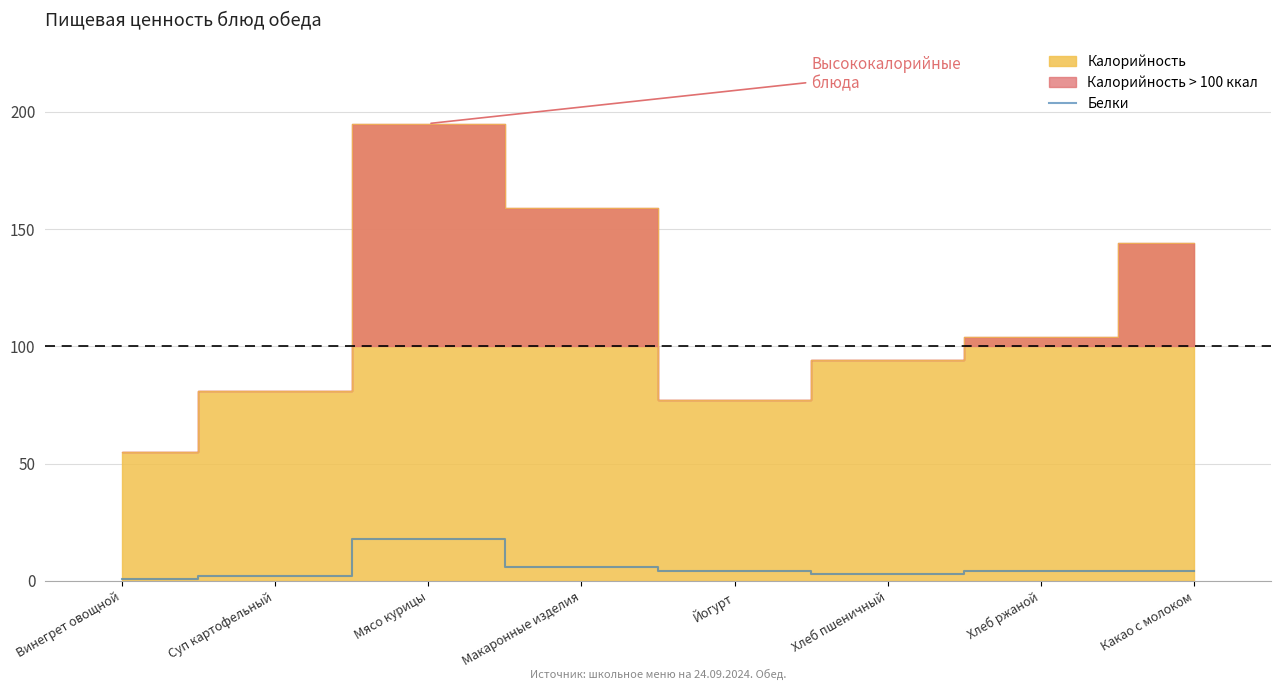

What is the change in value from Суп картофельный to Мясо курицы?

+16